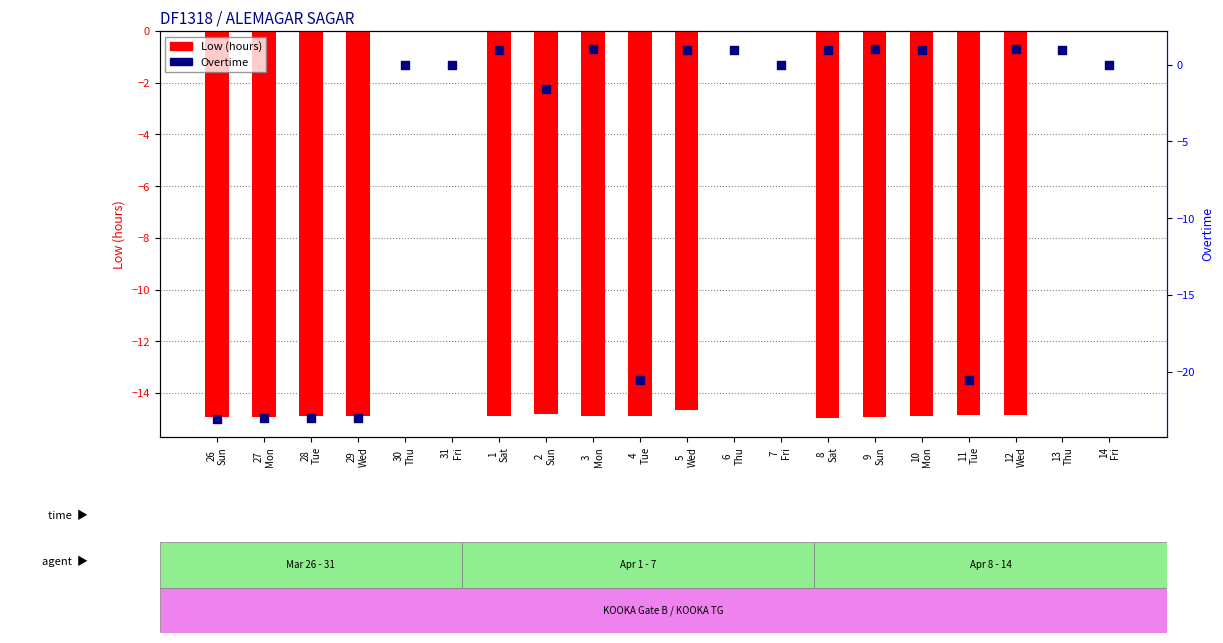

At which category is the sum across all series the highest?

6
Thu